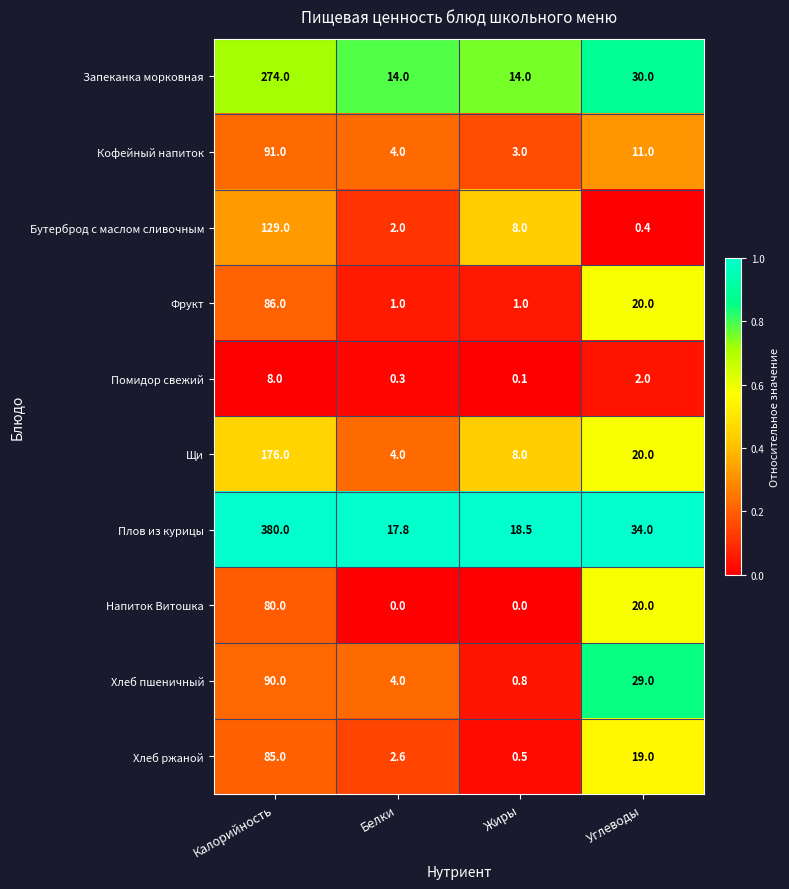

What is the difference between the maximum and minimum values in the Щи series?

172.0